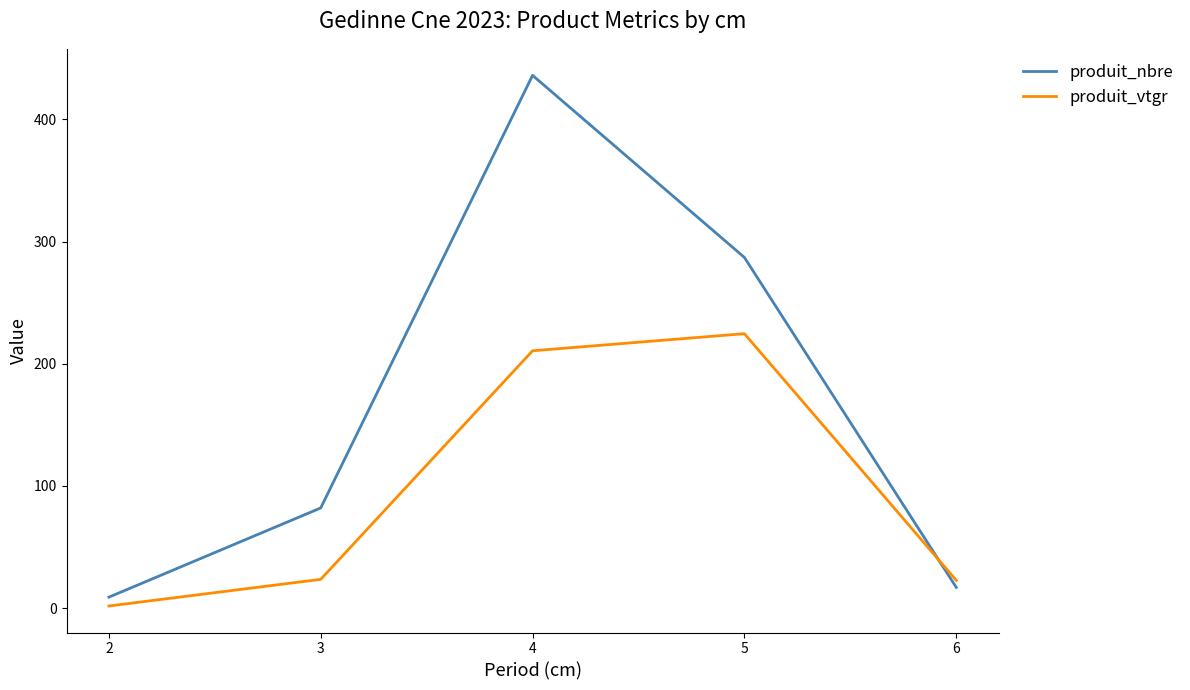

How many values in the produit_vtgr series are below 23?

2